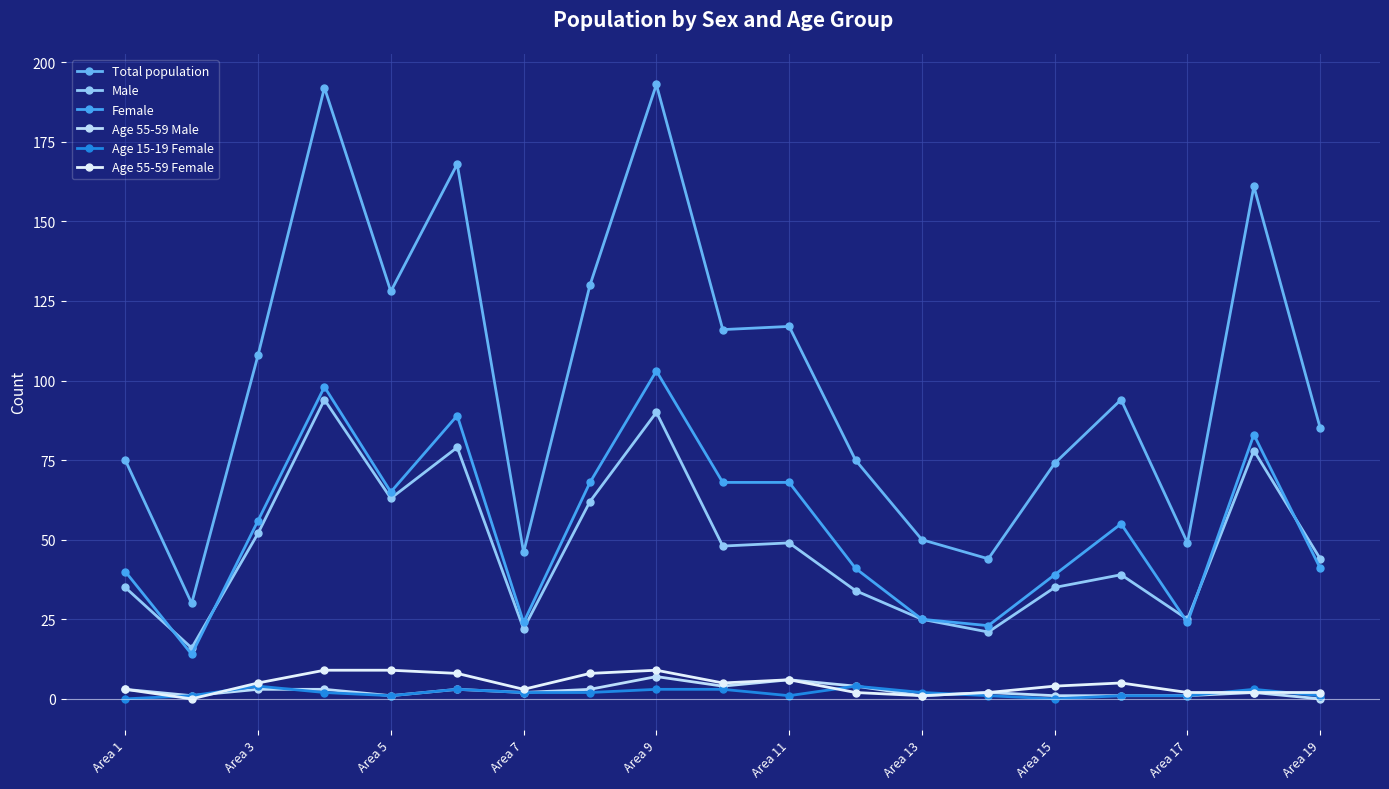

What are all the series names shown in the legend?

Total population, Male, Female, Age 55-59 Male, Age 15-19 Female, Age 55-59 Female